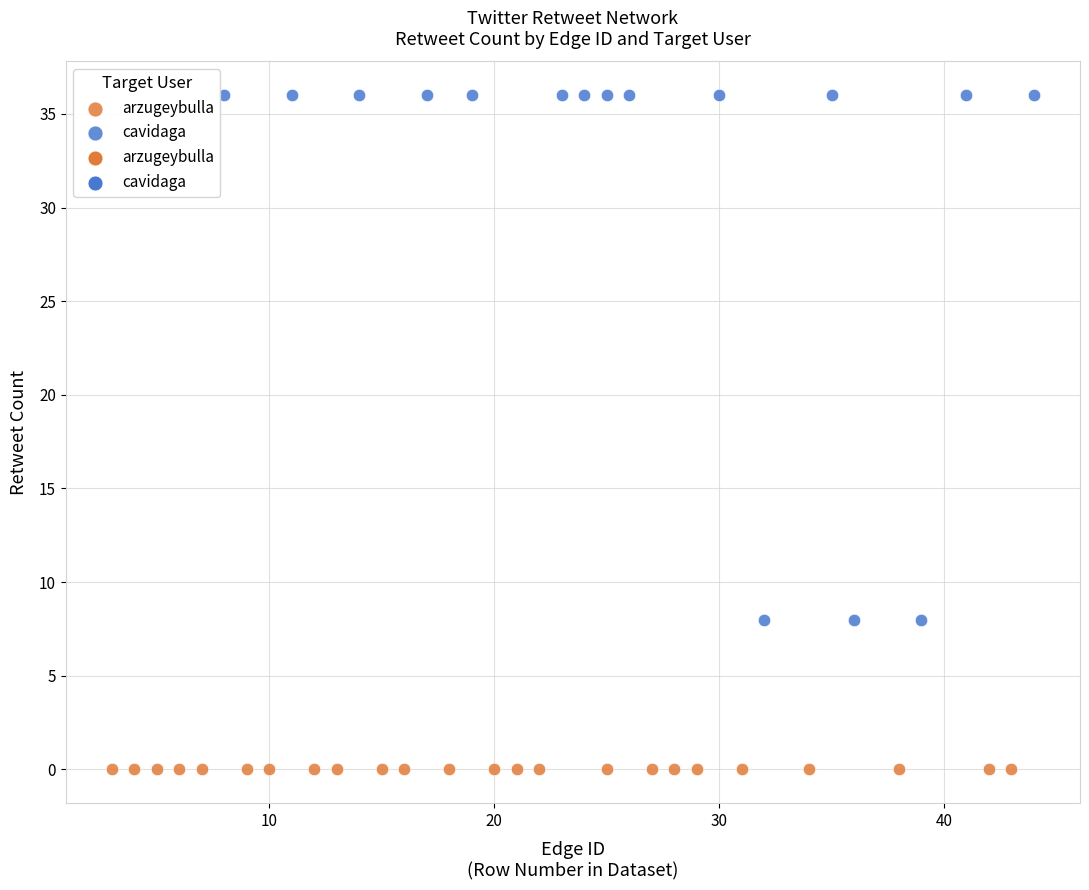

Which series contains the highest Y value?

cavidaga